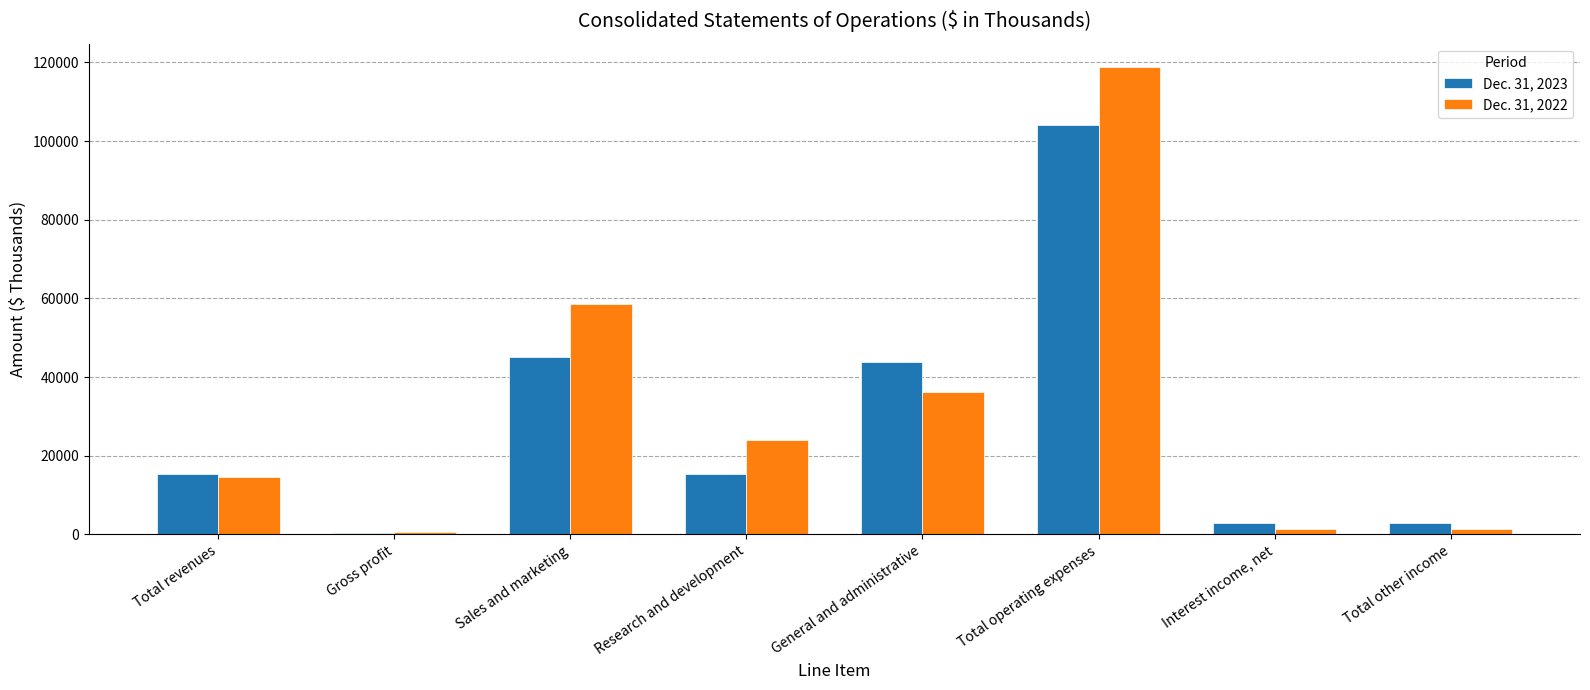

At which category is the sum across all series the highest?

Total operating expenses